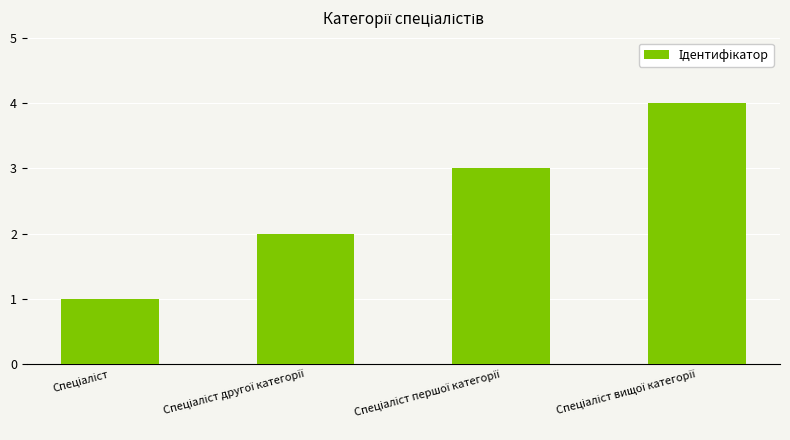

What is the difference between the maximum and minimum values?

3